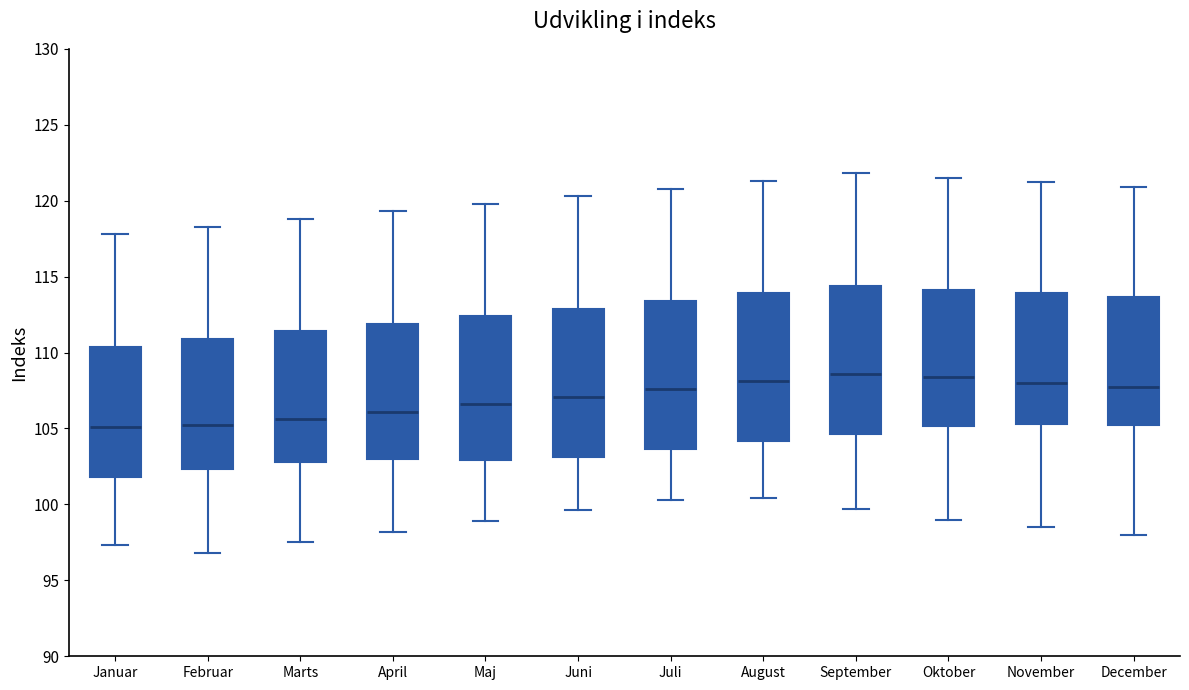

Where is the upper edge of the box for Januar on the y-axis? The values are not printed on the chart, so give them approximately, as read against the axis.

110.5